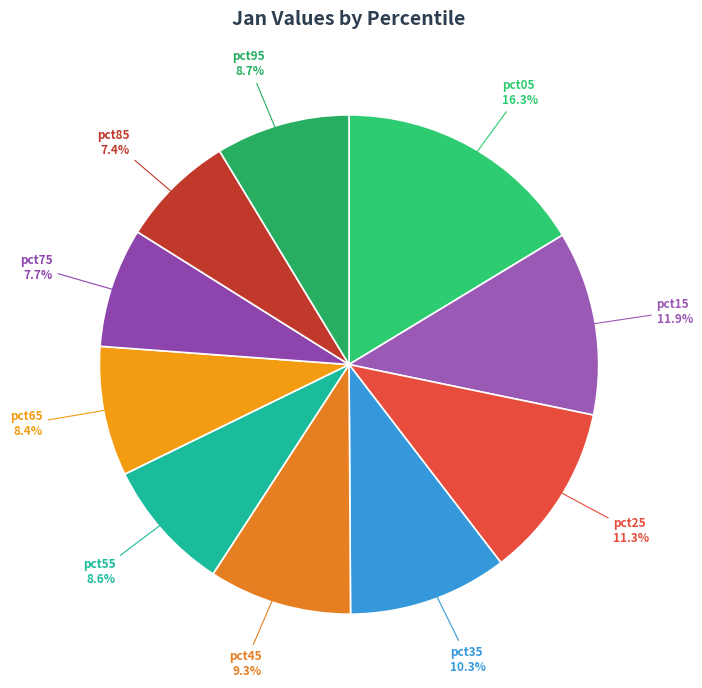

True or false: pct05 accounts for 16% of the total.

True